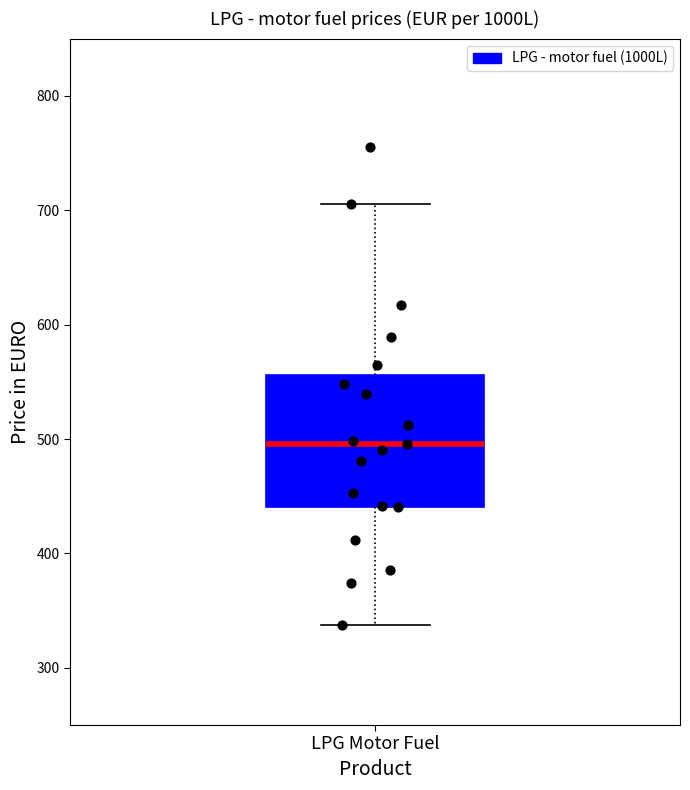

Read this box plot against the y-axis: the position of the median line, the range covered by the box, and the ends of both whiskers. The values are not printed on the chart, so give them approximately, as read against the axis.

median 500, box 440 to 560, whiskers 340 to 710